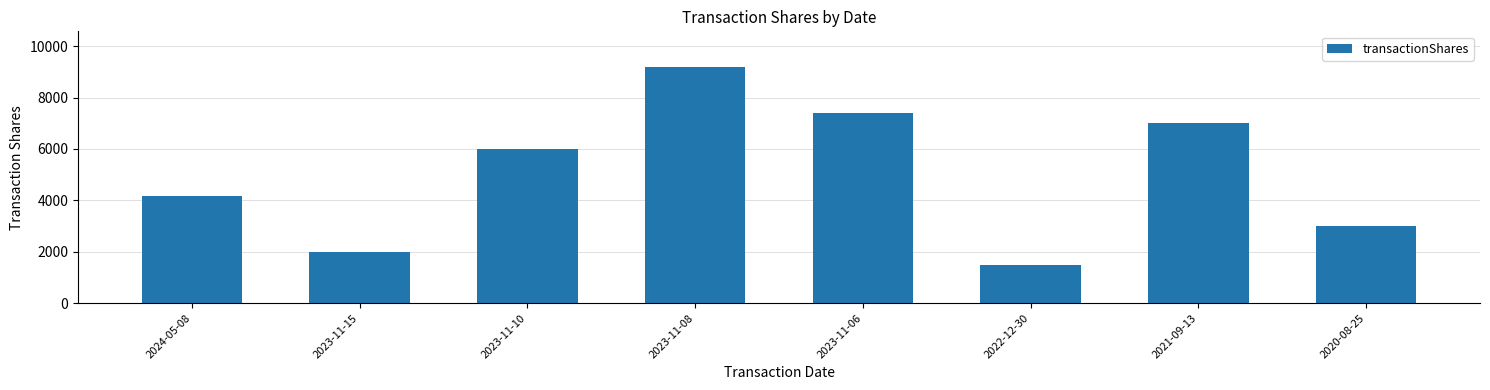

Which label corresponds to the largest value in the chart?

2023-11-08